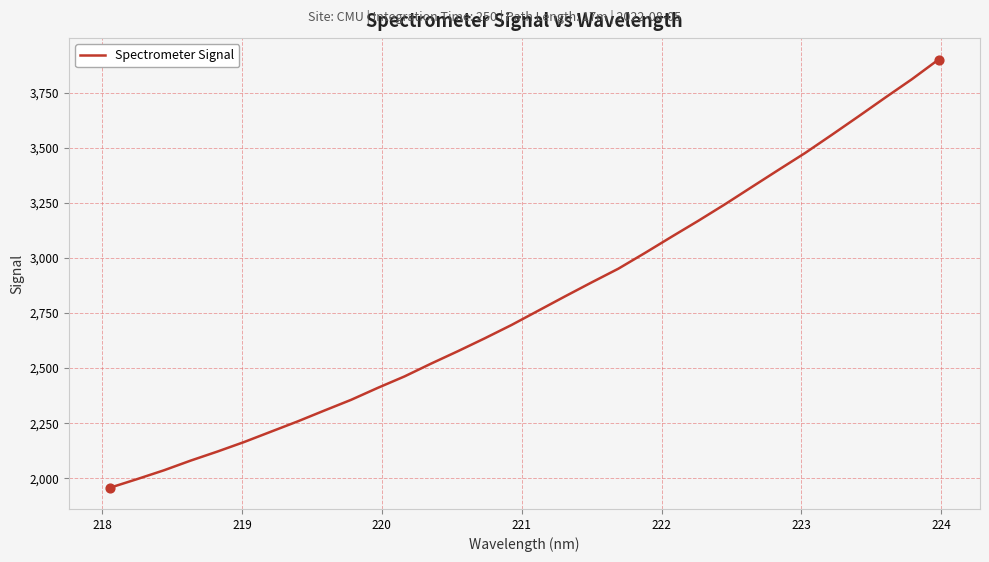

What is the difference between the maximum and minimum values?

1942.2